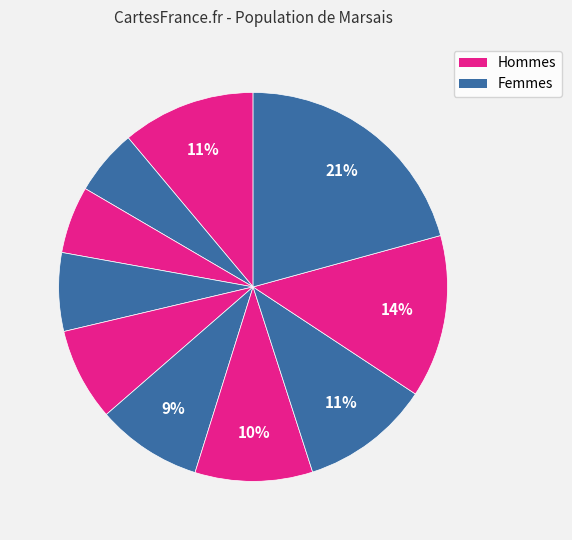

How many slices are in this pie chart?

10